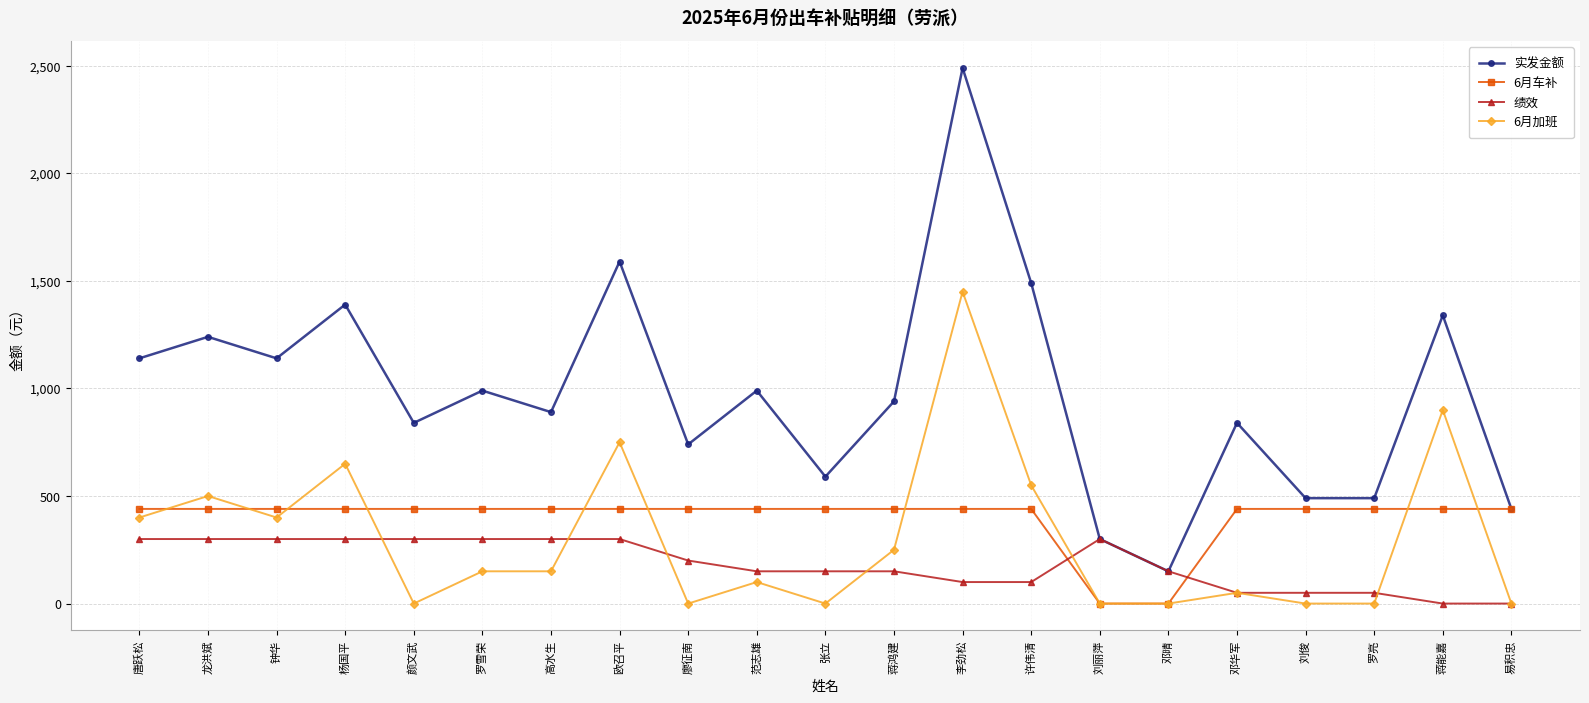

What position from the left is 罗亮?

19